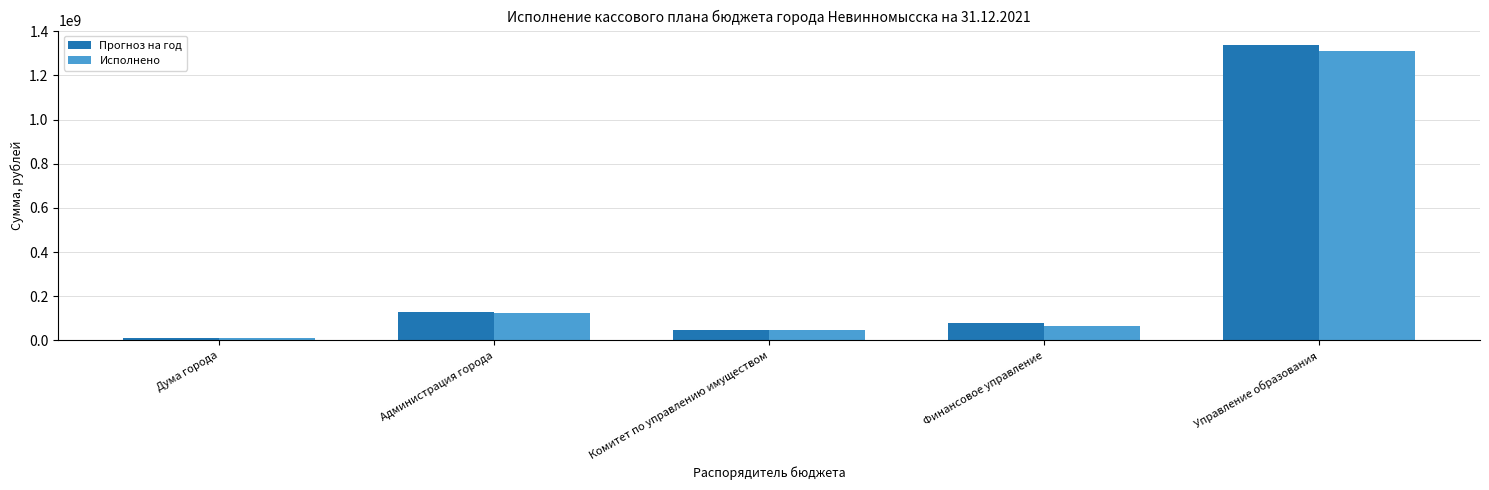

How many values in the Исполнено series are below 65036002?

2